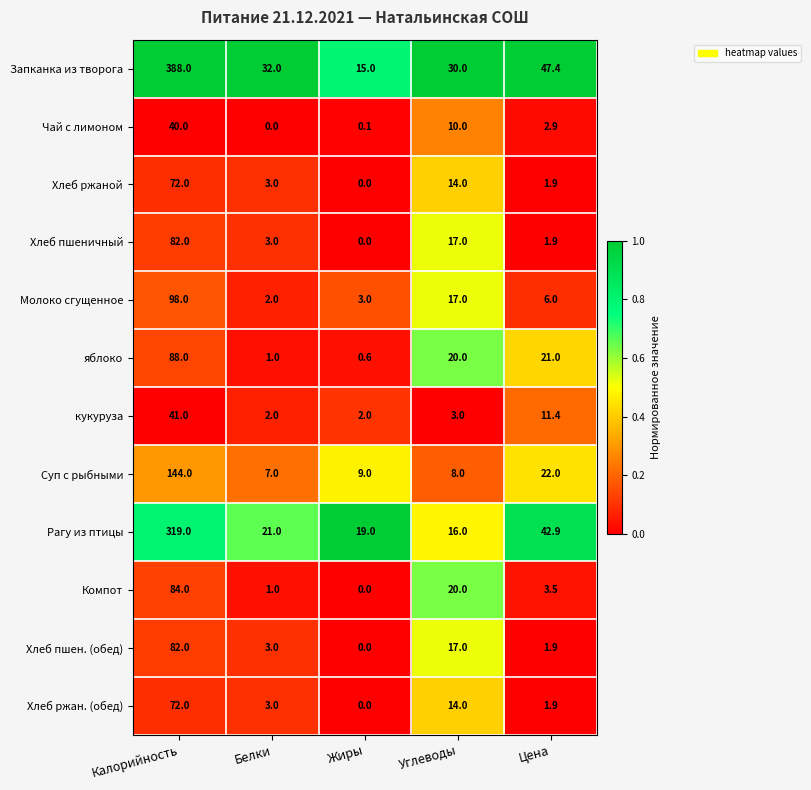

How many data points in Чай с лимоном are less than 2?

2